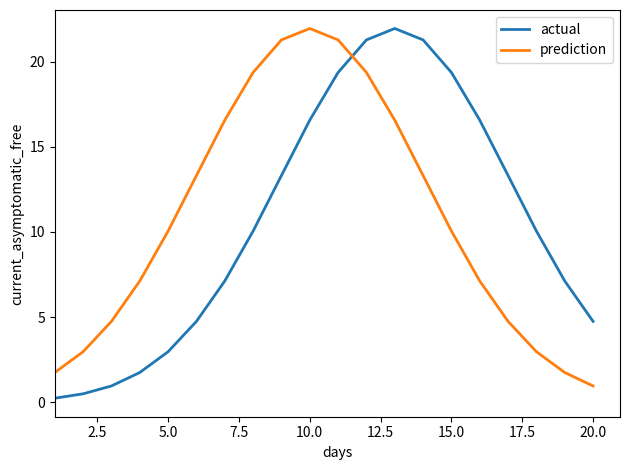

What is the greatest value displayed?

21.9